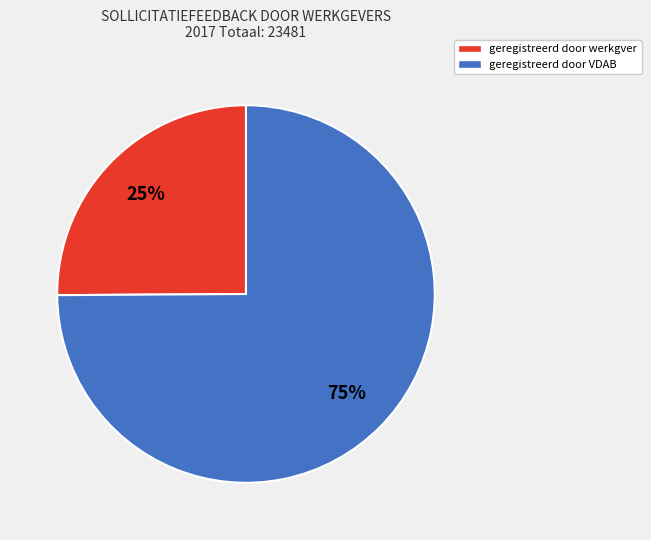

To the nearest percent, what percentage of the pie is geregistreerd door werkgver?

25%